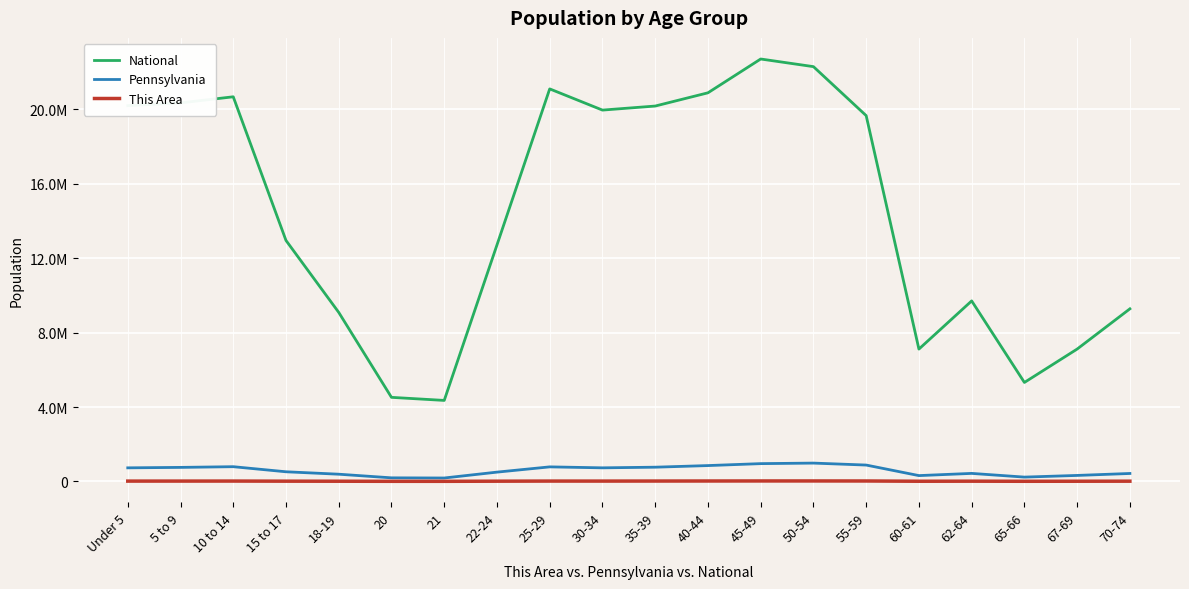

Does the chart have visible grid lines?

Yes